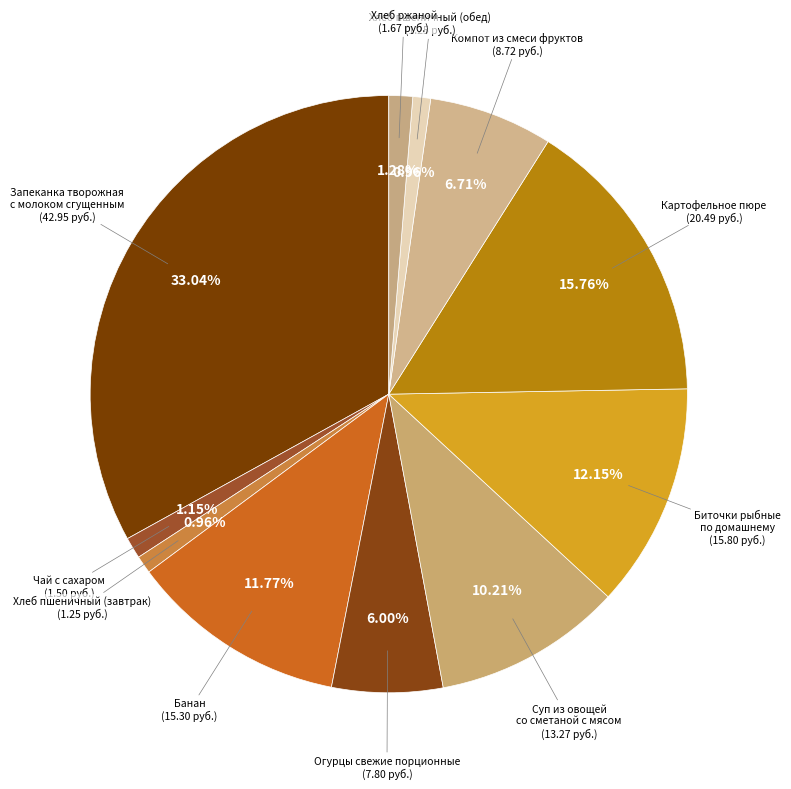

Between Суп из овощей со сметаной с мясом and Хлеб пшеничный (завтрак), which is larger?

Суп из овощей со сметаной с мясом